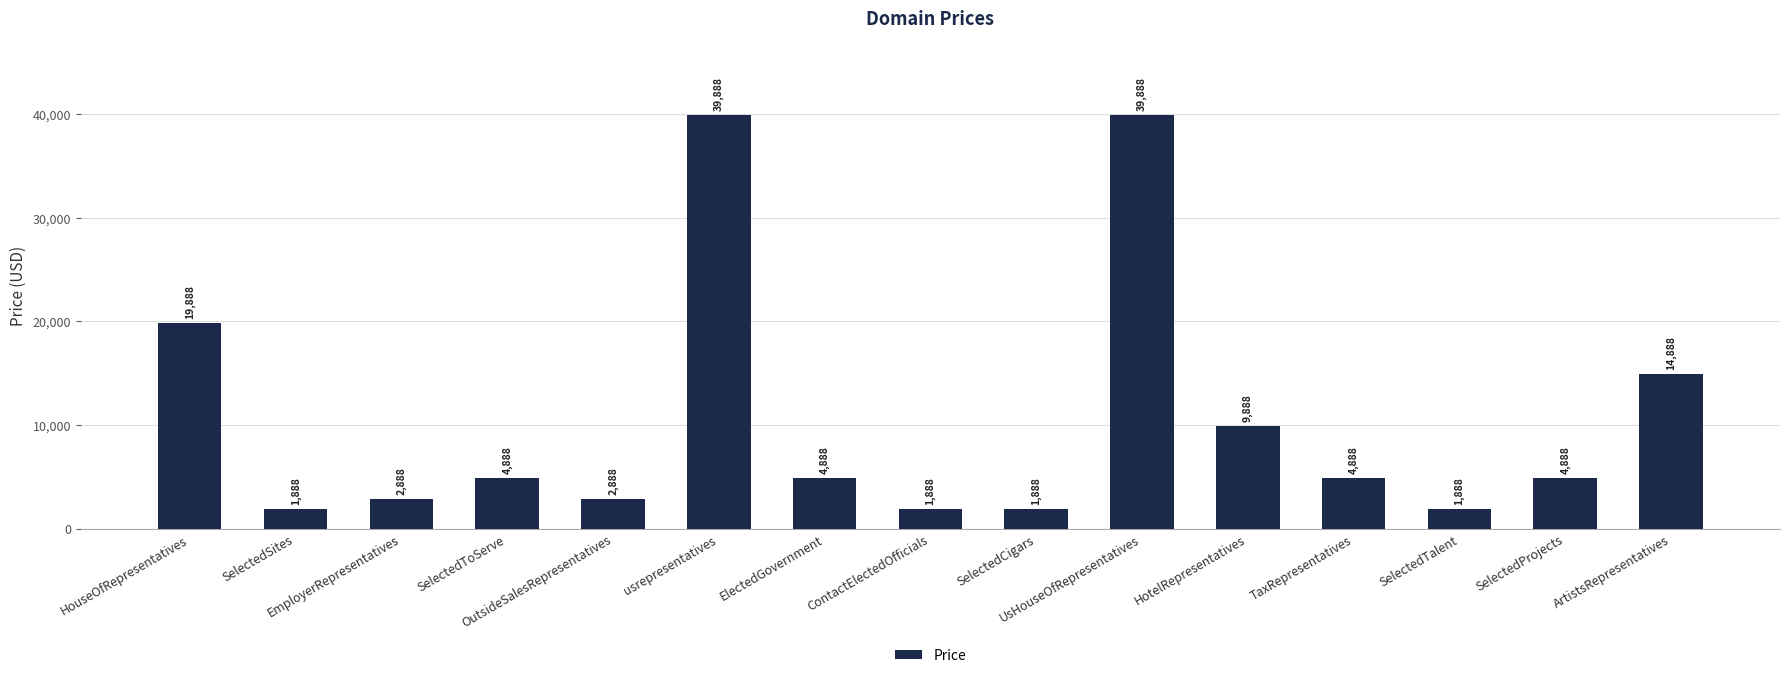

How many data points are less than 4888?

6